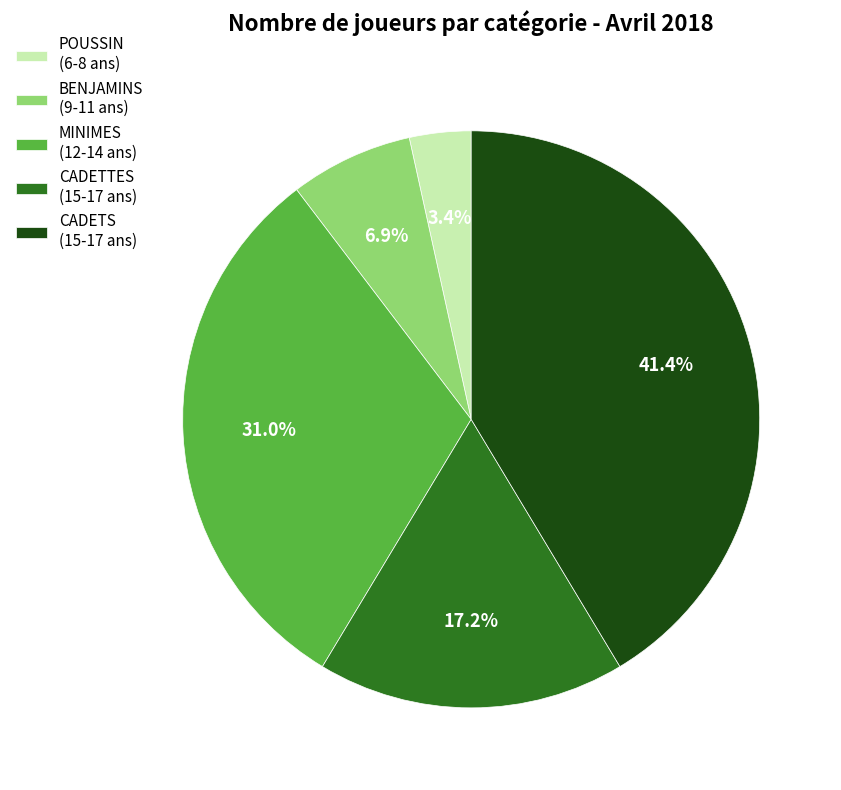

Approximately how many times larger is the value at POUSSIN compared to CADETS?

0.1